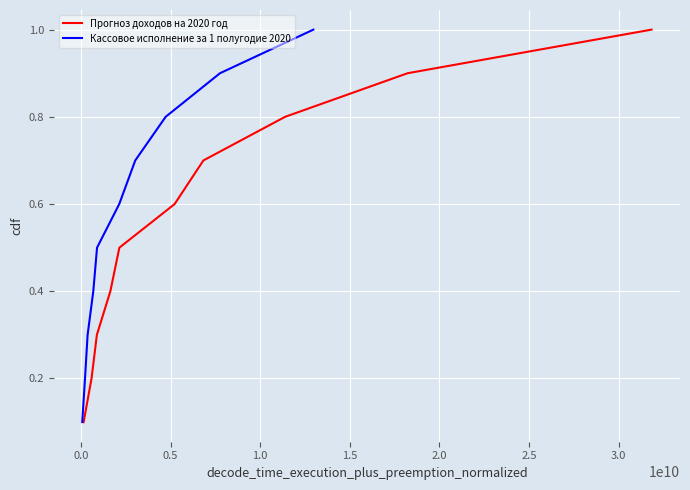

True or false: Кассовое исполнение за 1 полугодие 2020 and Прогноз доходов на 2020 год intersect in this chart.

False